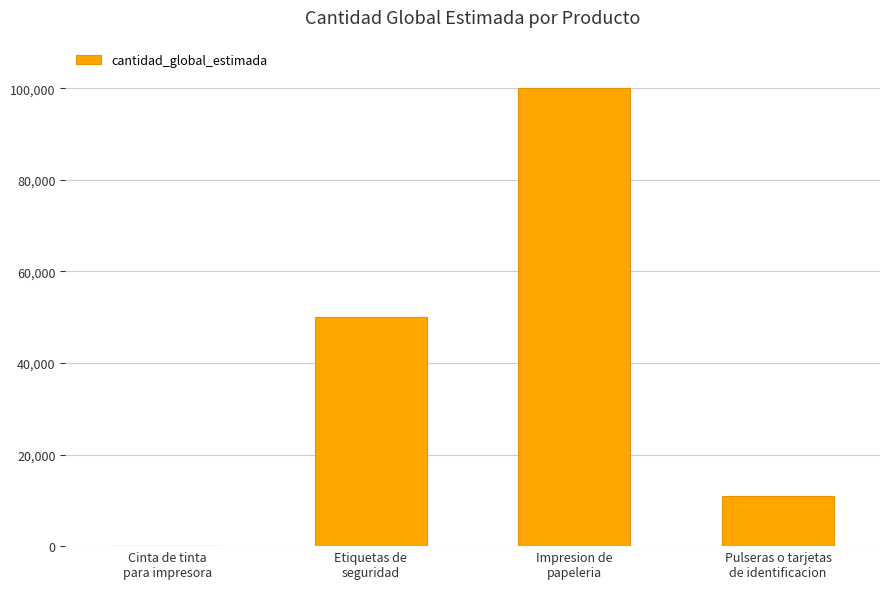

Is it true that the value at Pulseras o tarjetas
de identificacion is 11000?

True